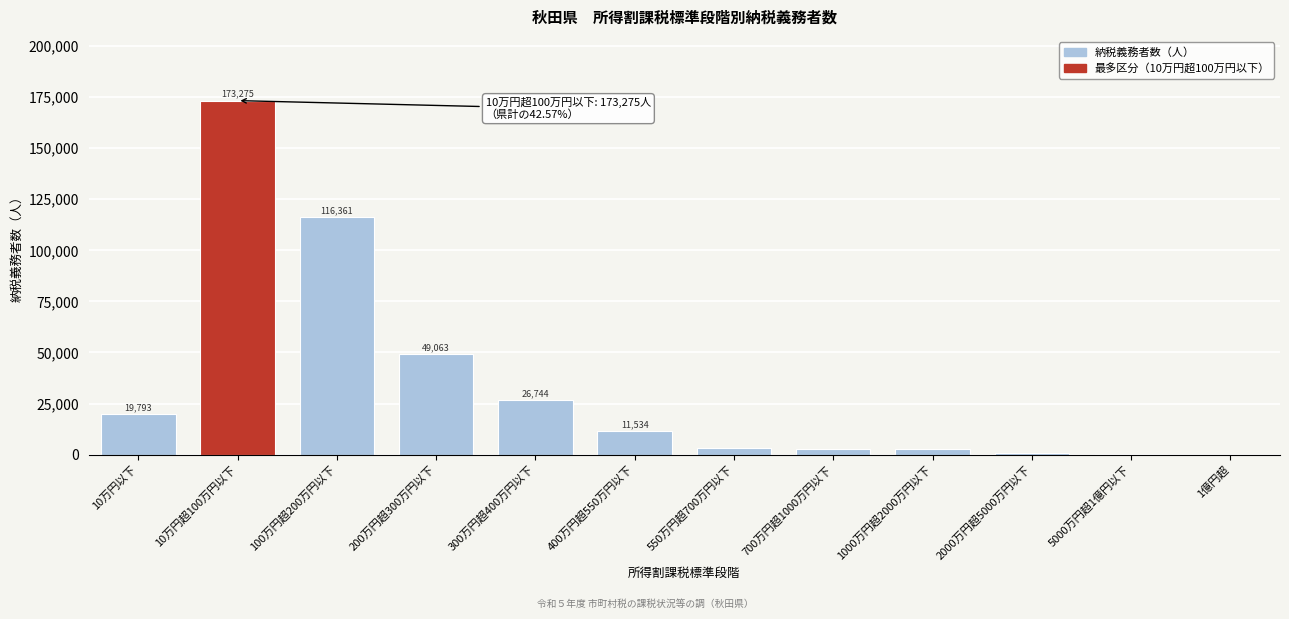

Reading left to right, transcribe all the data shown in this chart.

10万円以下=19793	10万円超100万円以下=173275	100万円超200万円以下=116361	200万円超300万円以下=49063	300万円超400万円以下=26744	400万円超550万円以下=11534	550万円超700万円以下=3456	700万円超1000万円以下=2946	1000万円超2000万円以下=2895	2000万円超5000万円以下=845	5000万円超1億円以下=119	1億円超=22